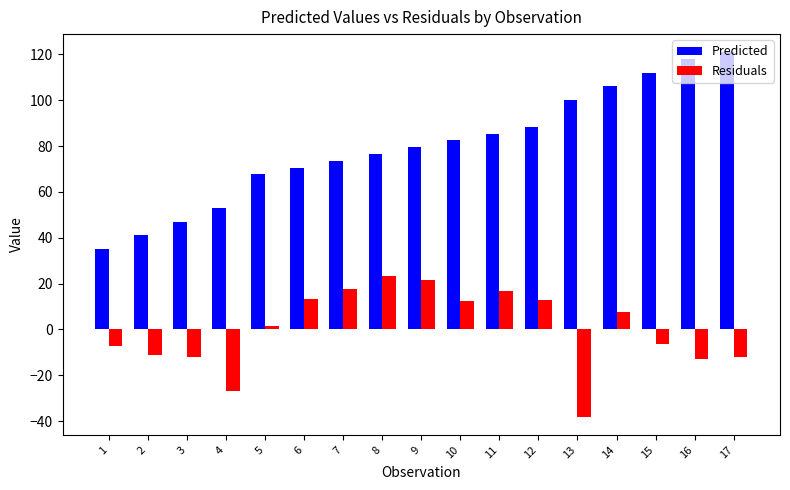

The Predicted series shows 107.4 at 9. True or false?

False